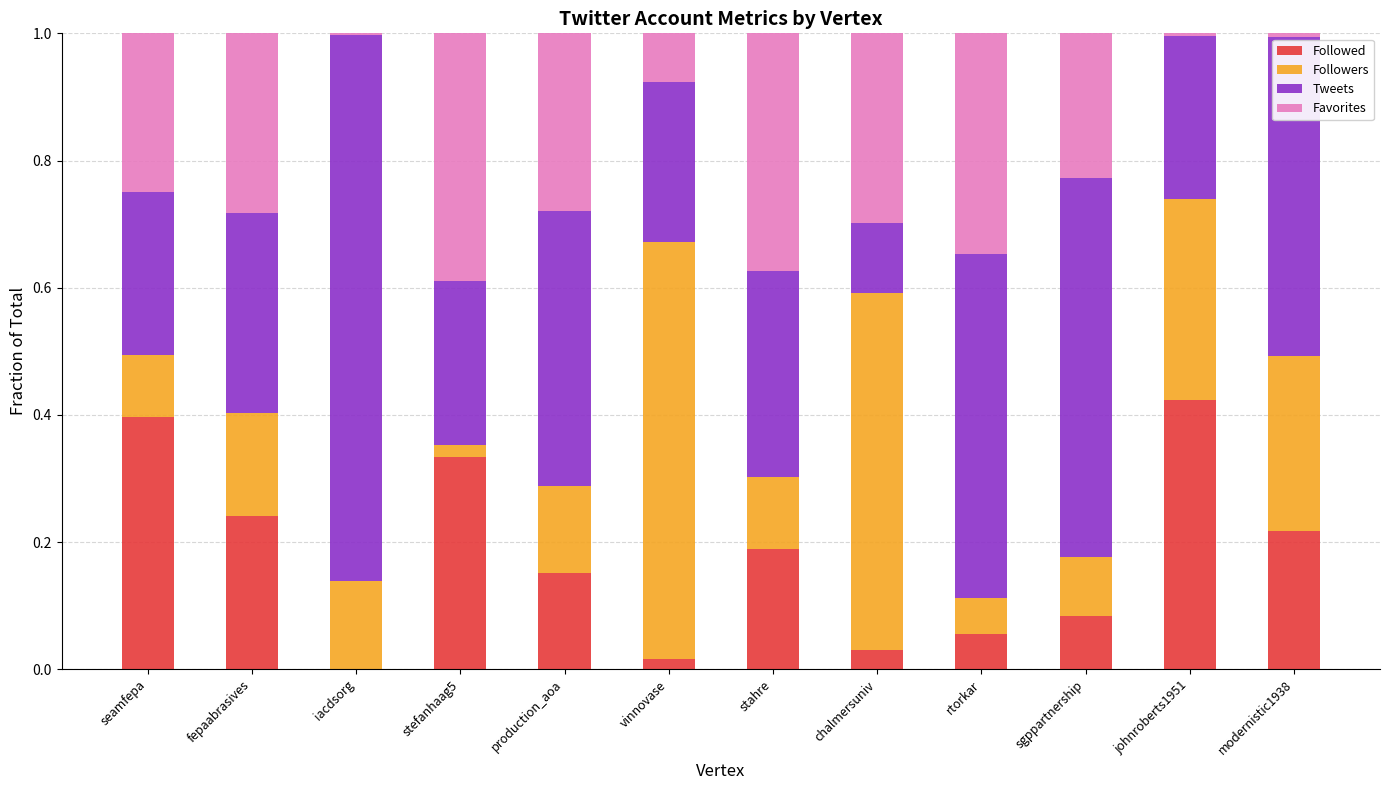

Is it true that Followed equals 0.2 at seamfepa?

False